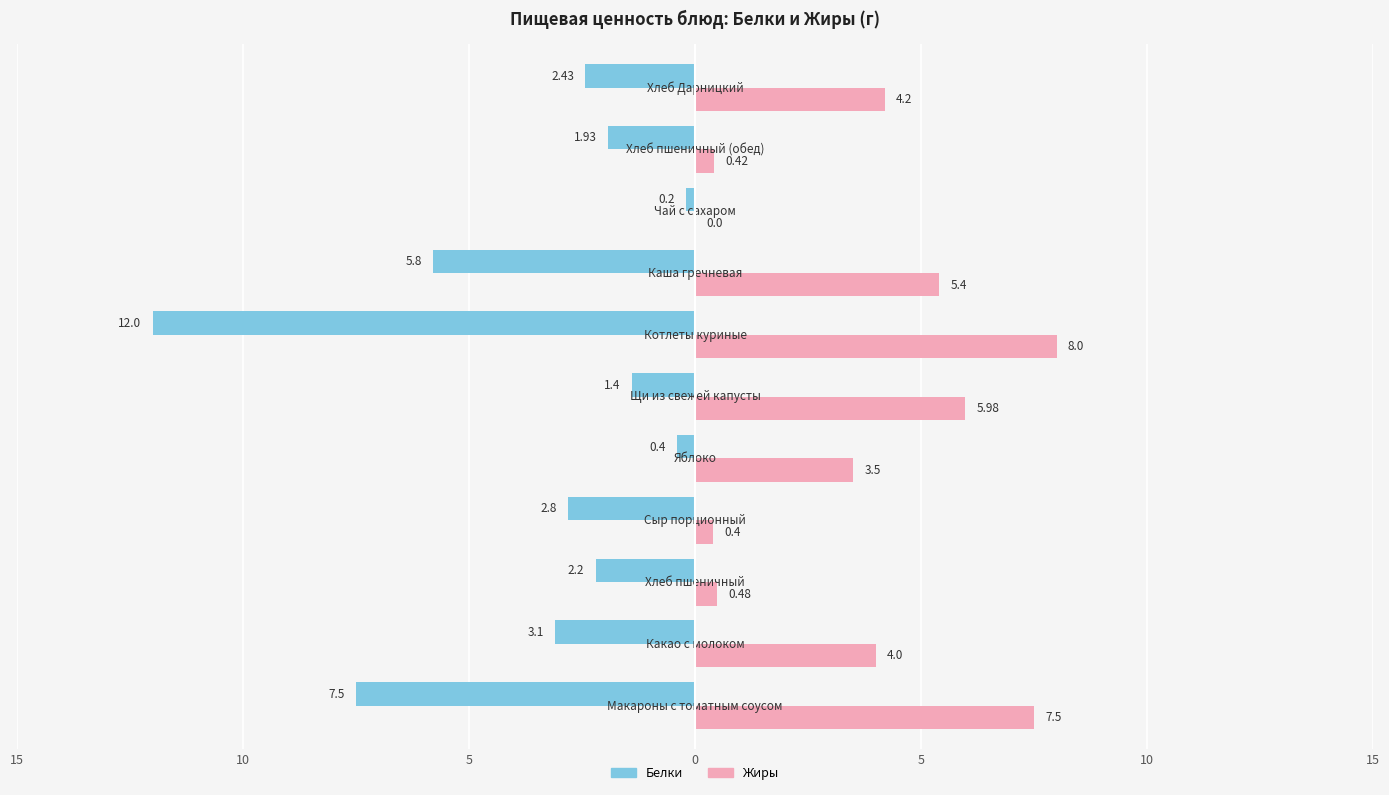

What are all the series names shown in the legend?

Белки, Жиры